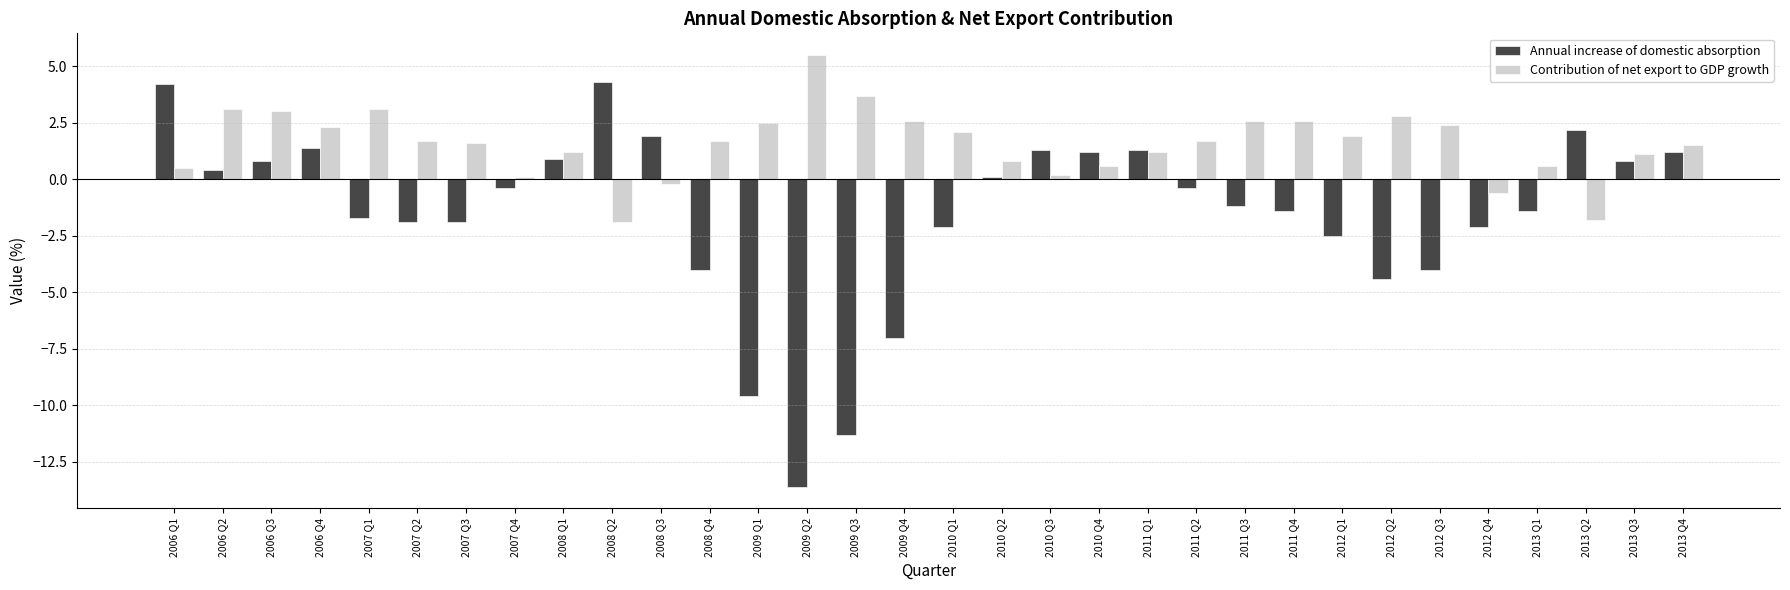

How many groups of bars are there?

32